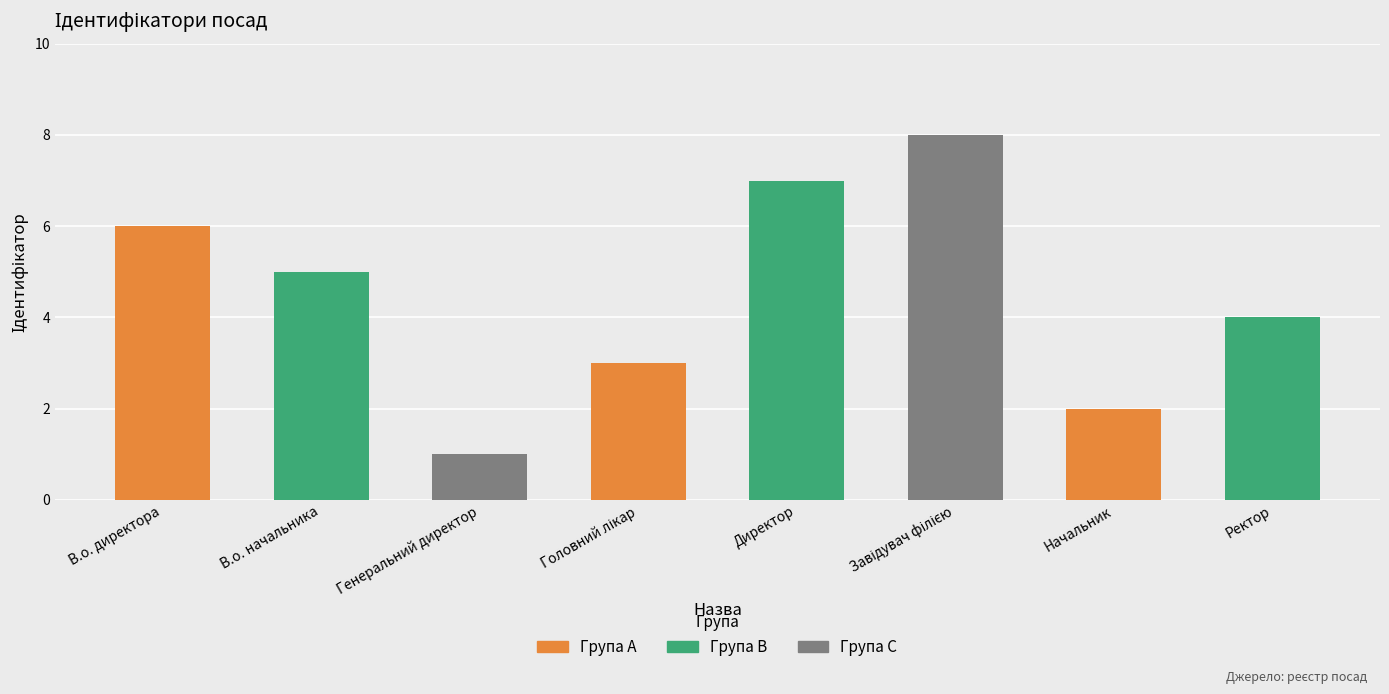

Approximately how many times larger is the value at Ректор compared to В.о. начальника?

0.8